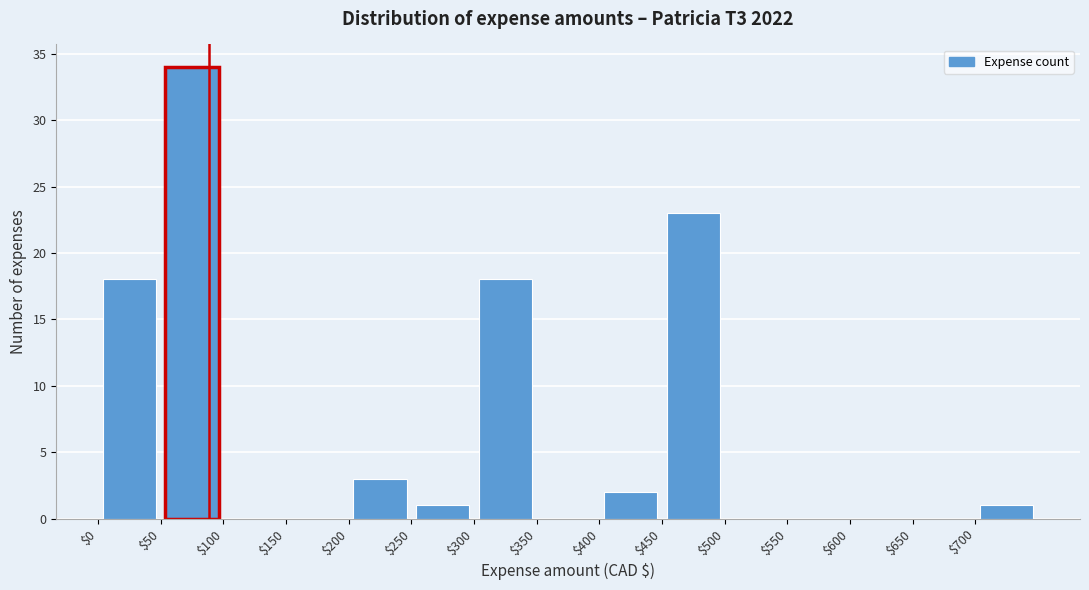

Reading left to right, transcribe this chart: for each bar, give the range it covers on the x-axis and its height. The values are not printed on the chart, so give them approximately, as read against the axis.

0 to 50: 18
50 to 100: 34
100 to 150: 0
150 to 200: 0
200 to 250: 3
250 to 300: 1
300 to 350: 18
350 to 400: 0
400 to 450: 2
450 to 500: 23
500 to 550: 0
550 to 600: 0
600 to 650: 0
650 to 700: 0
700 to 750: 1